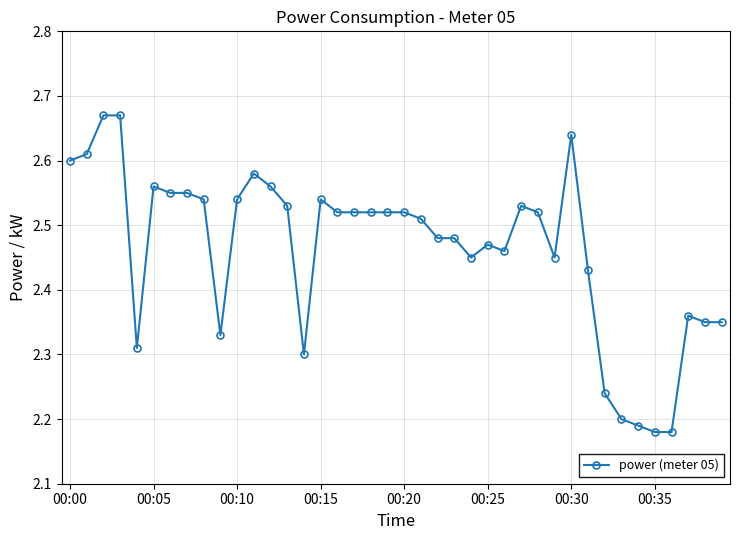

Count the values in the range 2 to 3.

40